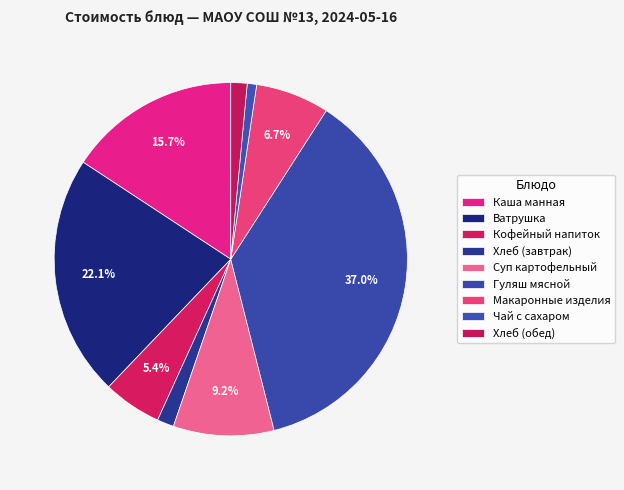

Count the number of slices in the pie.

9